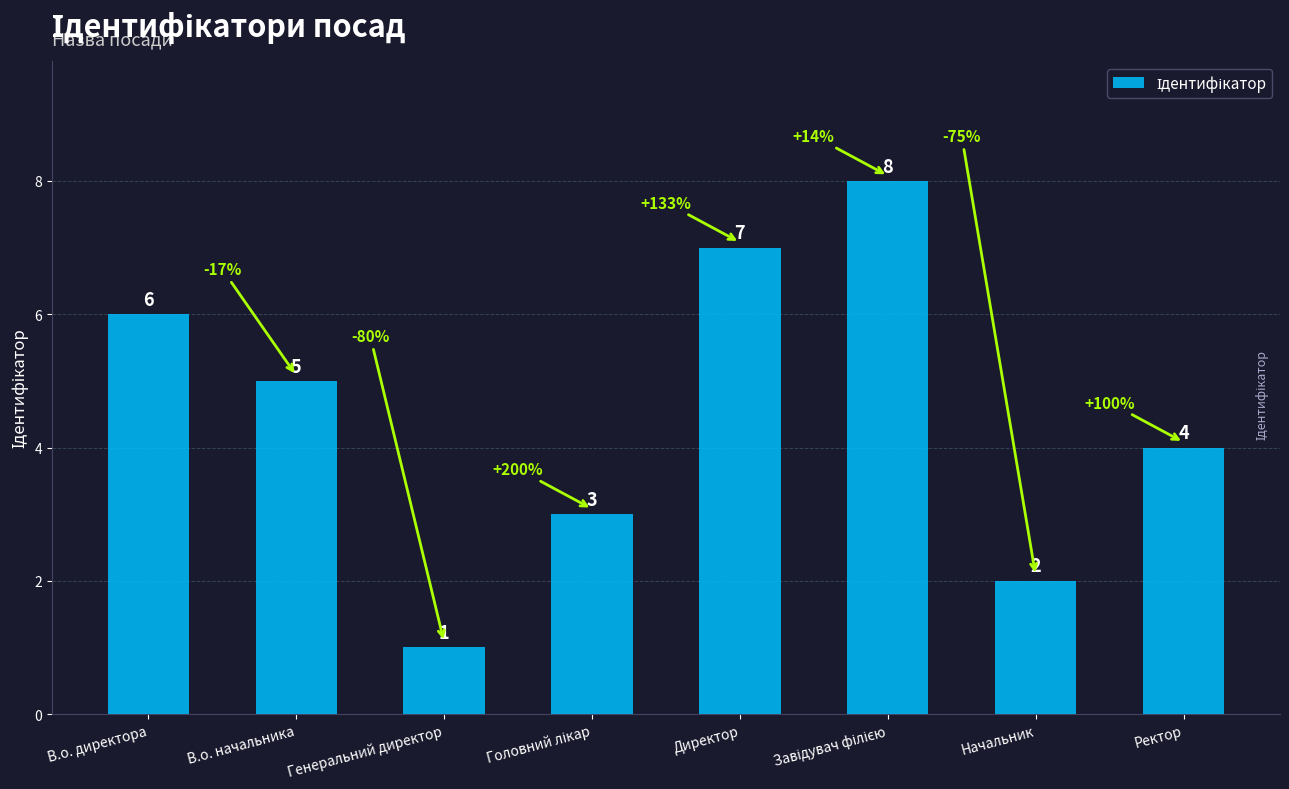

What is the label of the 1st bar from the left?

В.о. директора